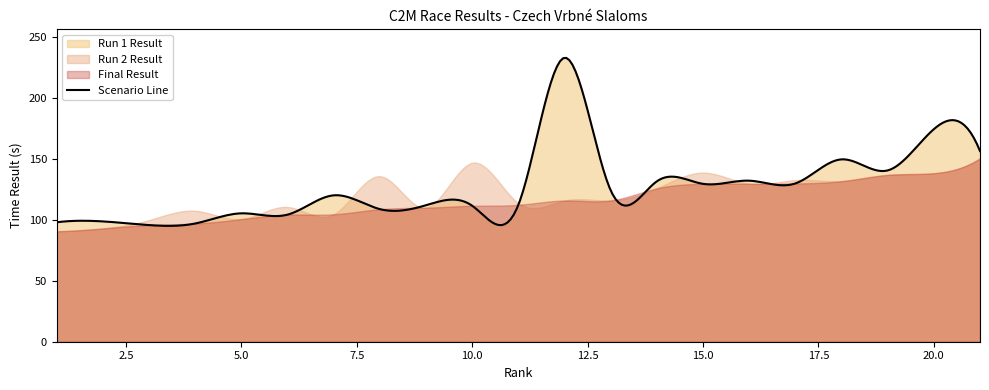

At which label does Final Result reach its minimum?

1